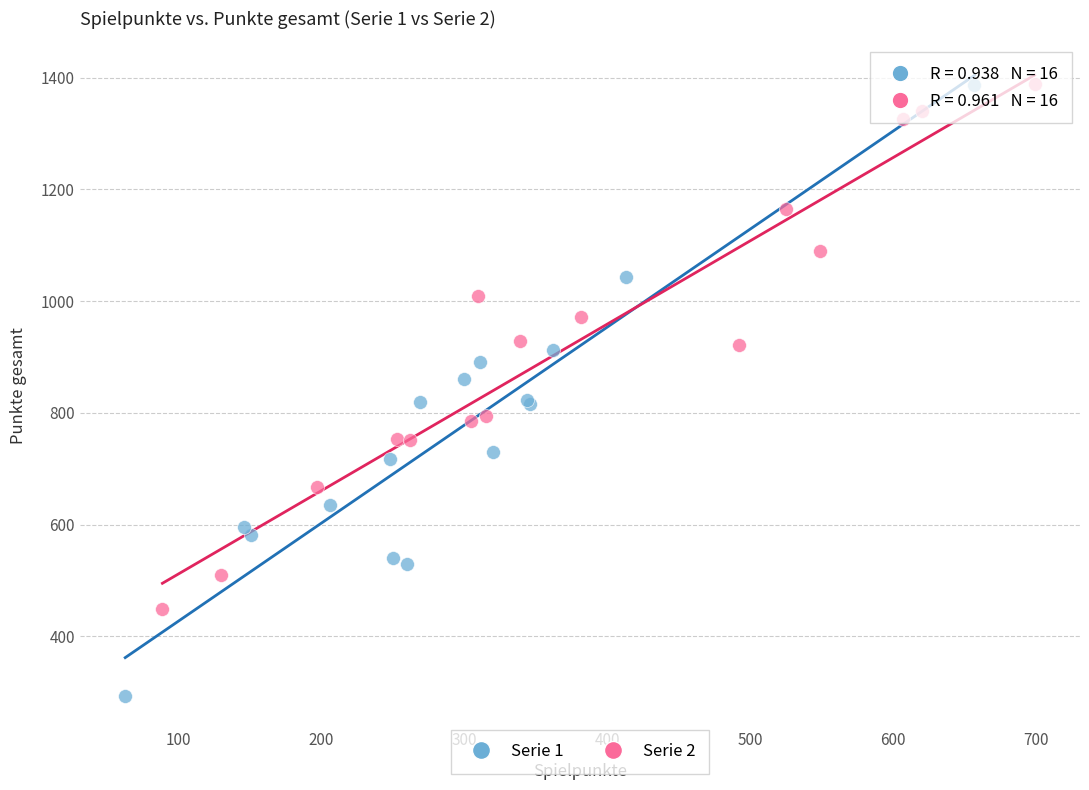

Which series has the widest spread of Y values?

Serie 1